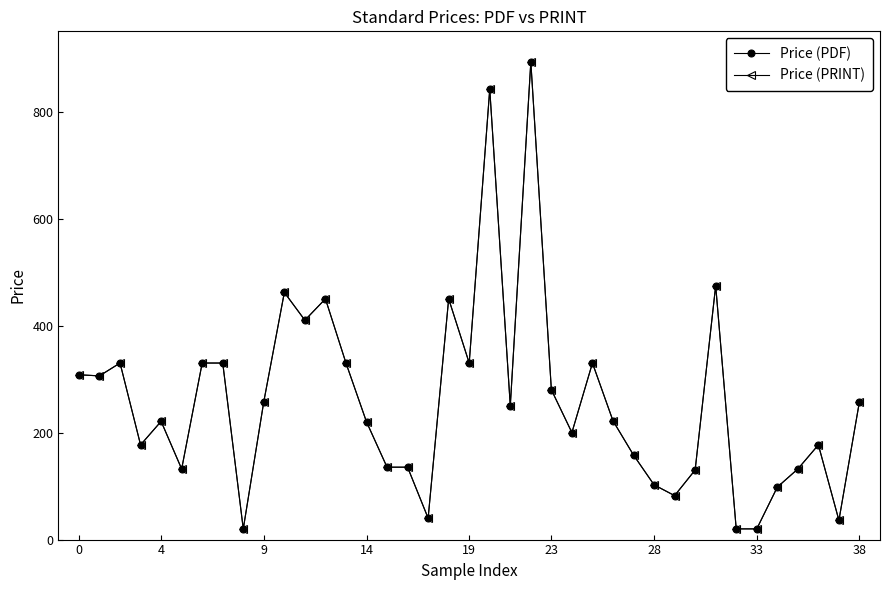

What is the sum of all Price (PRINT) values?

10079.8